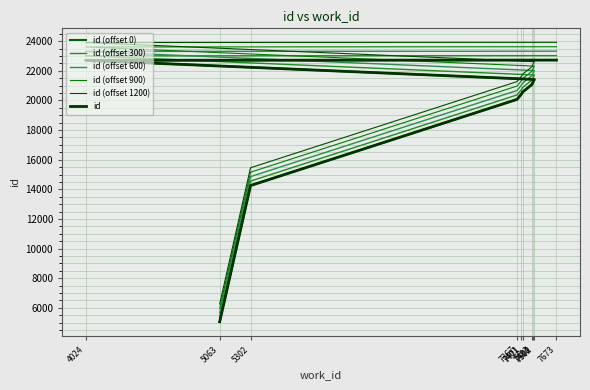

Reading right to left, transcribe all the data shown in this chart.

id (offset 0): 22726	22712	21420	21293	21079	20571	20427	20072	14257	5063
id (offset 300): 23026	23012	21720	21593	21379	20871	20727	20372	14557	5363
id (offset 600): 23326	23312	22020	21893	21679	21171	21027	20672	14857	5663
id (offset 900): 23626	23612	22320	22193	21979	21471	21327	20972	15157	5963
id (offset 1200): 23926	23912	22620	22493	22279	21771	21627	21272	15457	6263
id: 22726	22712	21420	21293	21079	20571	20427	20072	14257	5063